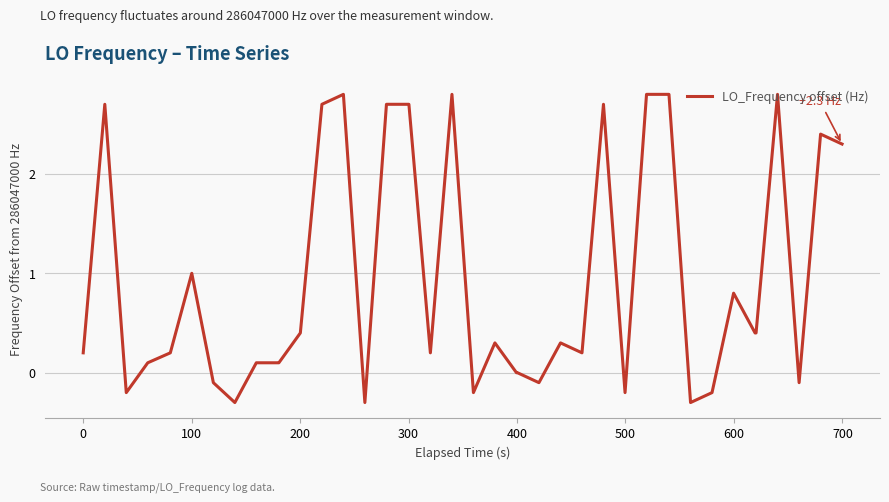

What is the sum of all values?

37.8